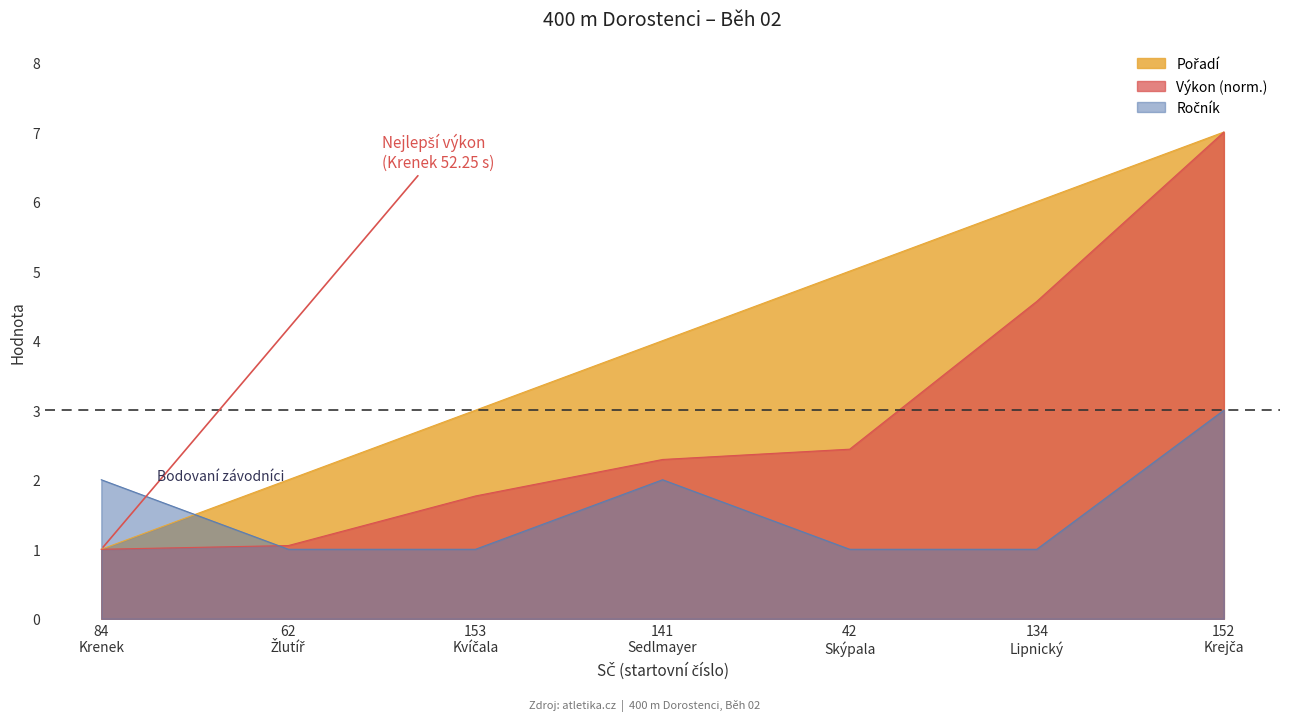

True or false: Pořadí and Výkon intersect in this chart.

False